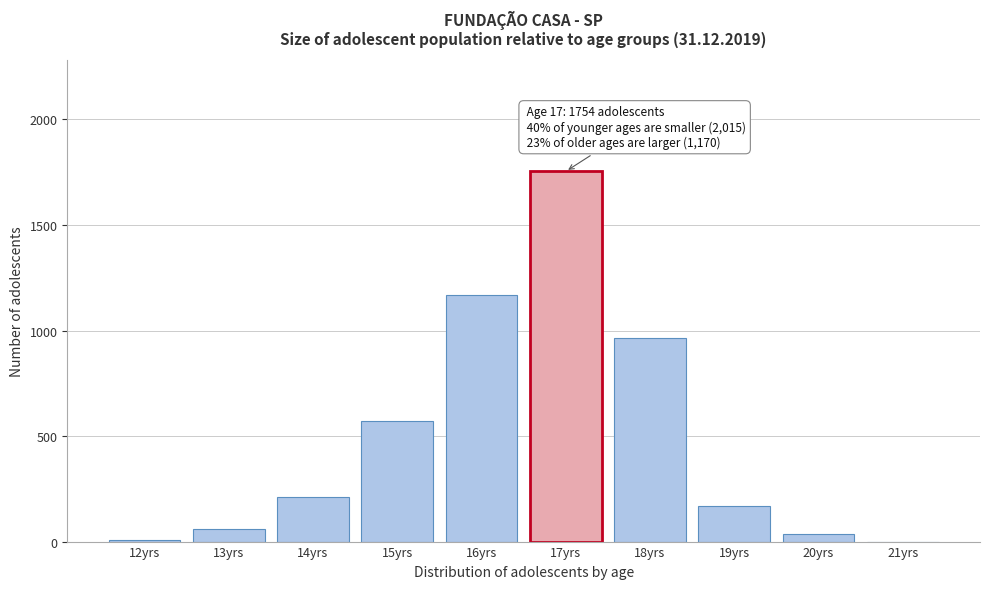

Is it true that the value at 16yrs is 1166?

True